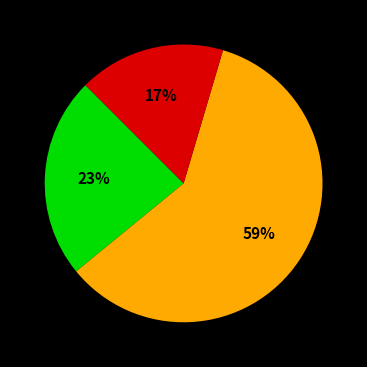

Is there any slice that represents more than half of the pie?

Yes